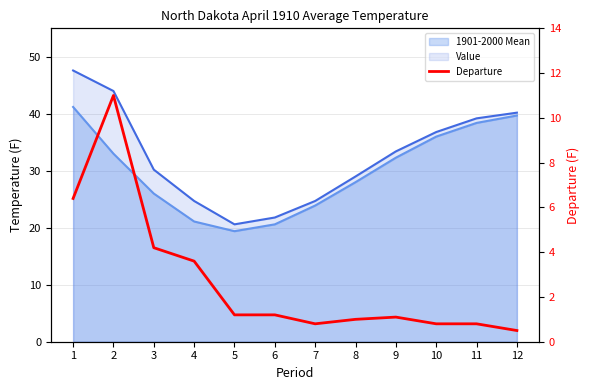

What is the difference between the values at 4 and 2?

7.4